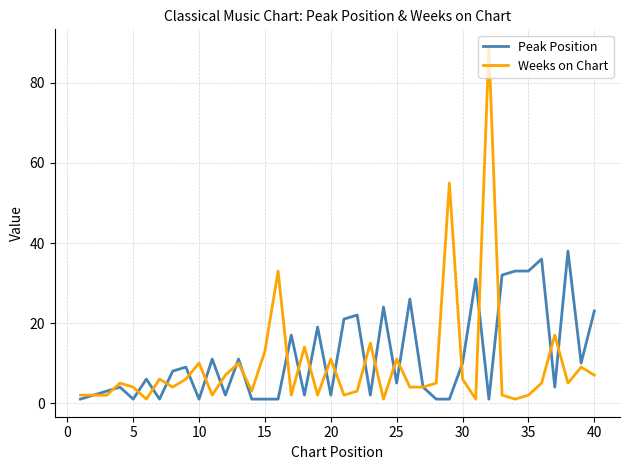

Which series has the largest range (max minus min)?

Weeks on Chart